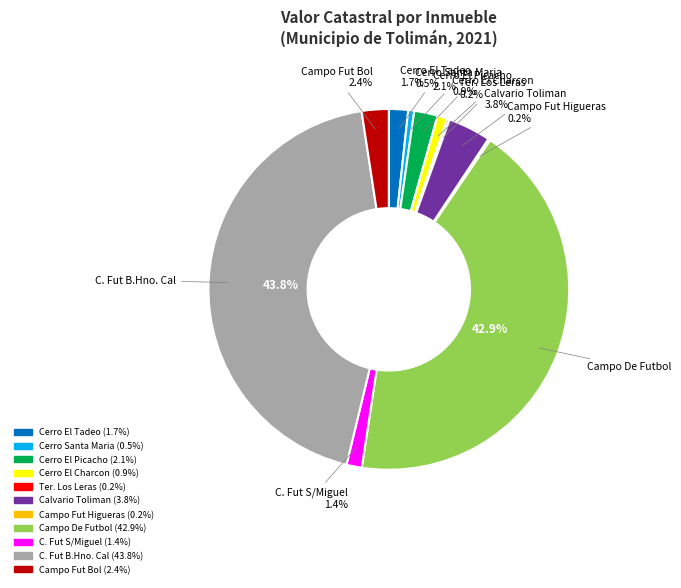

Is there any slice that represents more than half of the pie?

No